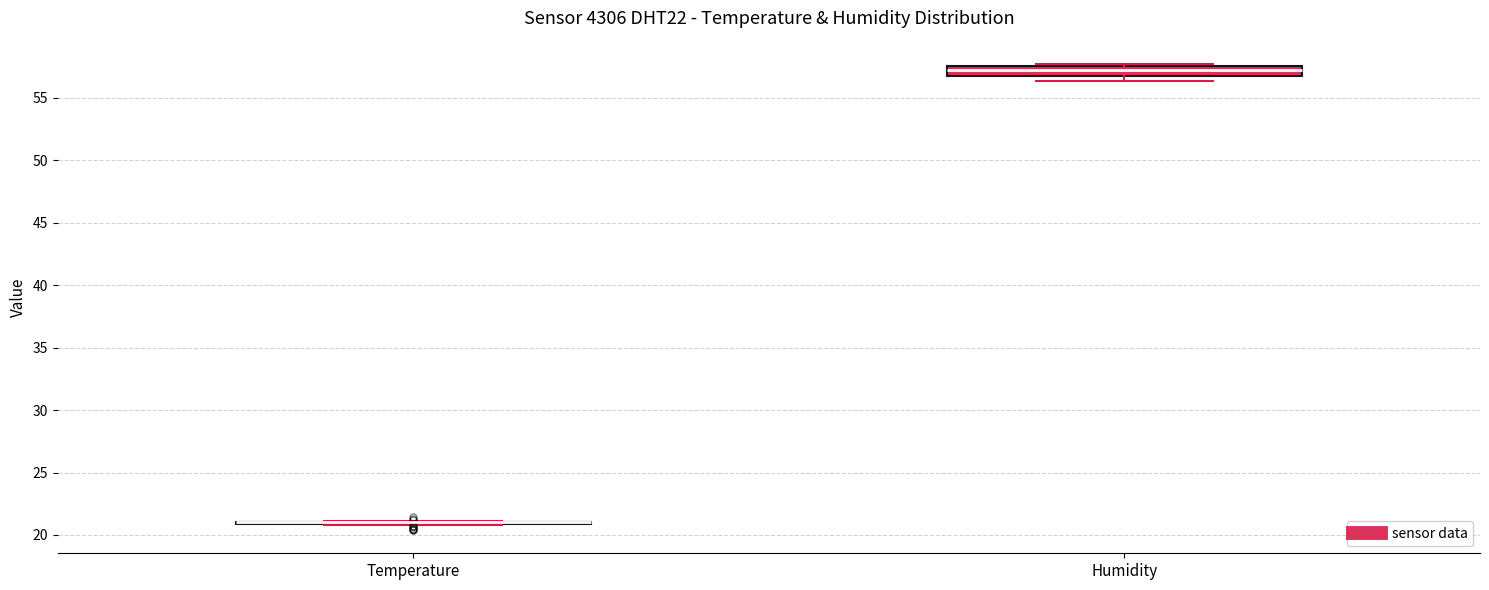

Reading left to right, read every box against the y-axis: the position of its median line, the range the box covers, and the ends of its whiskers. The values are not printed on the chart, so give them approximately, as read against the axis.

Temperature: box collapsed to a line at 21.0, whiskers 21.0 to 21.0
Humidity: median 57.0, box 56.5 to 57.5, whiskers 56.5 (below the box's lower edge) to 57.5 (just above the box's upper edge)